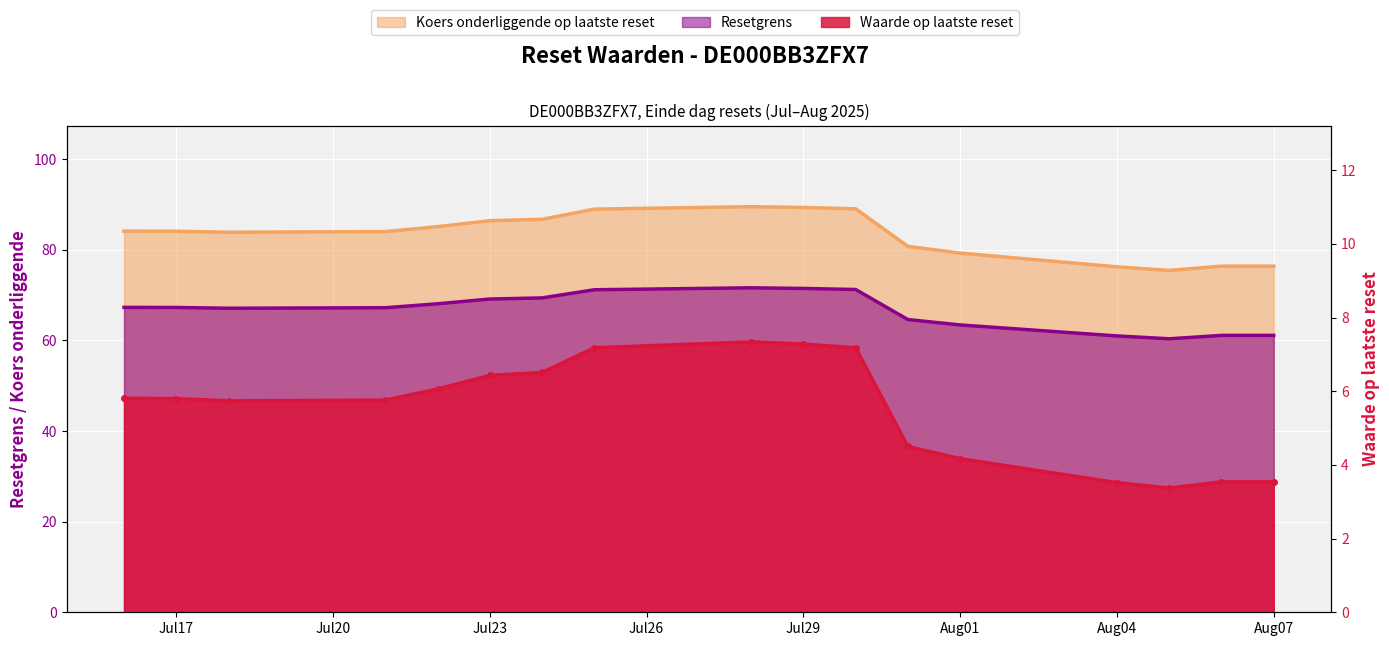

What is the average value of the Waarde op laatste reset series?

5.5